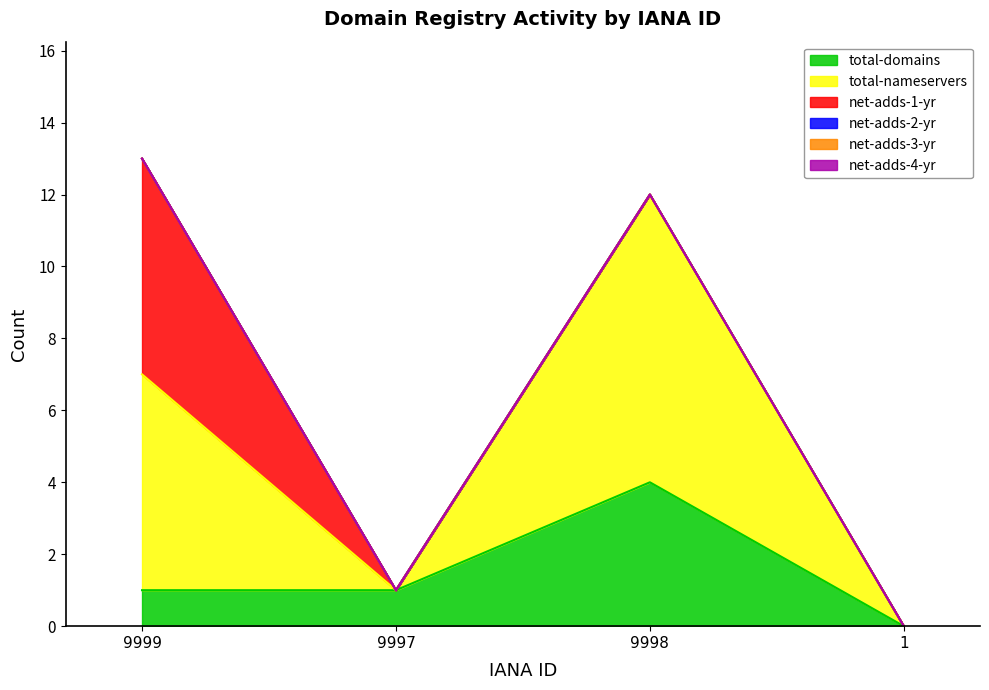

What is the label of the 4th point from the right?

9999